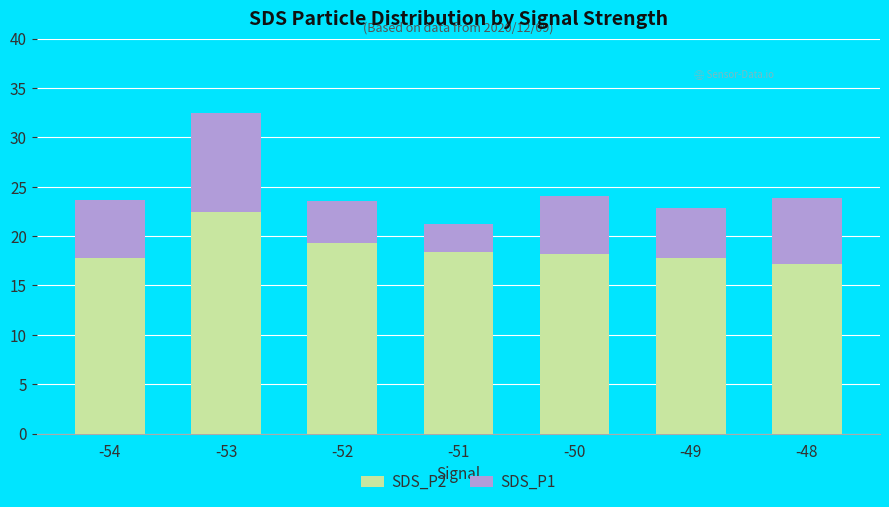

Is it true that SDS_P2 equals 13.1 at -52?

False